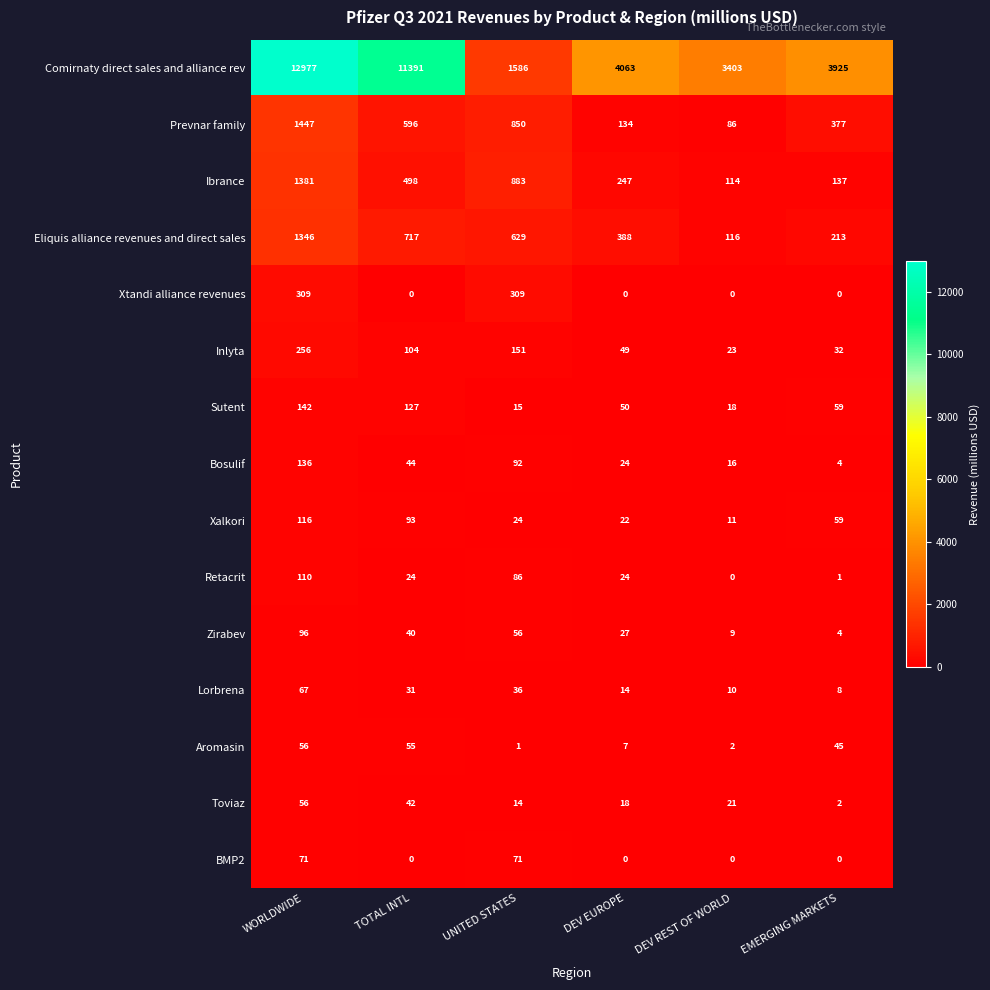

How many categories are shown in the chart?

6